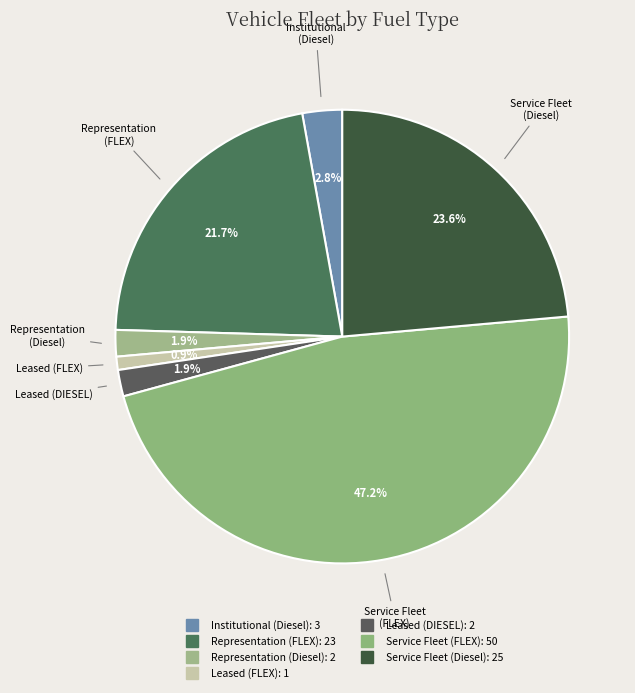

How many slices are in this pie chart?

7